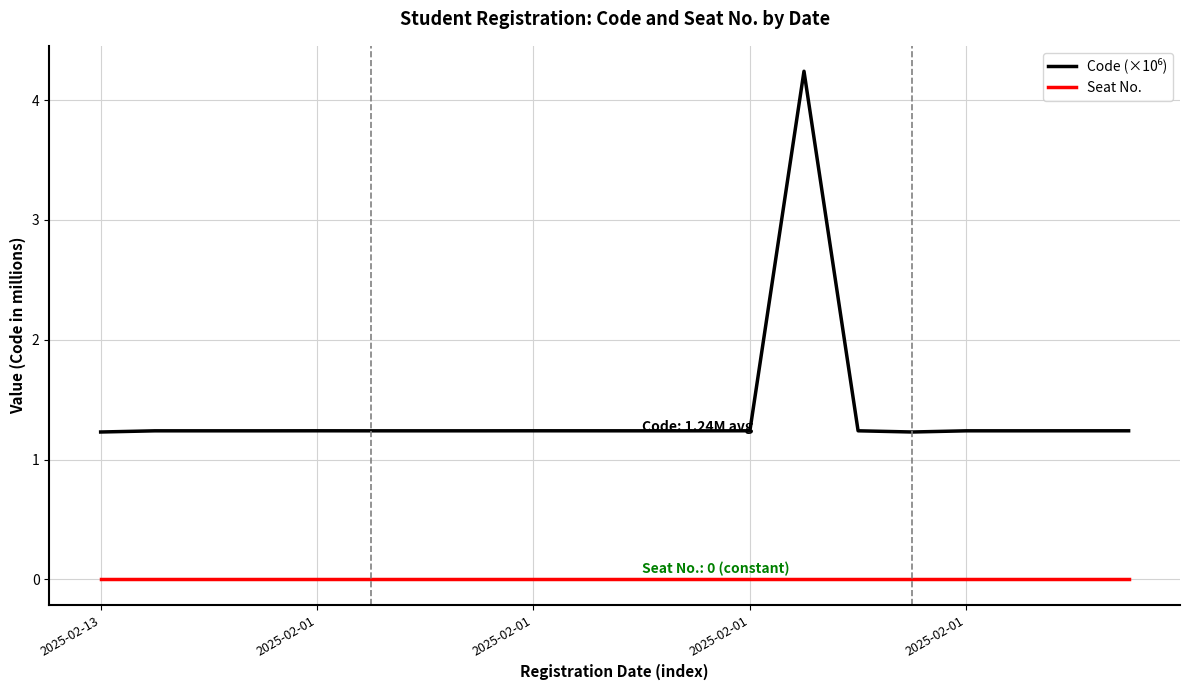

What is the greatest value displayed?

4.2